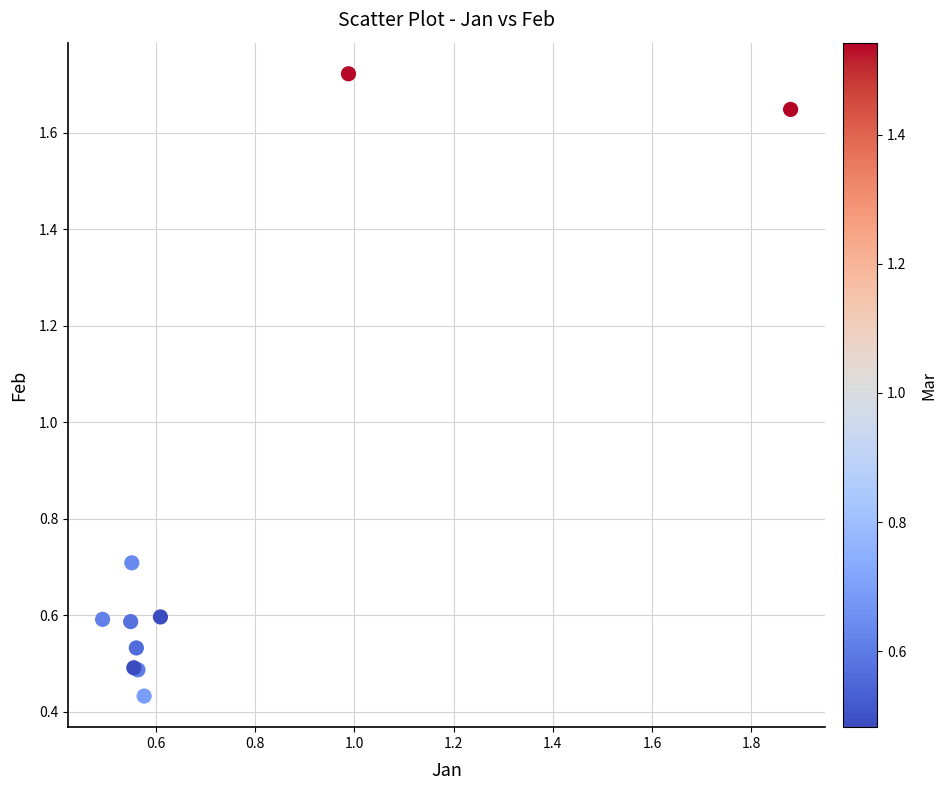

What Y value in the scatter plot is closest to 1?

0.7